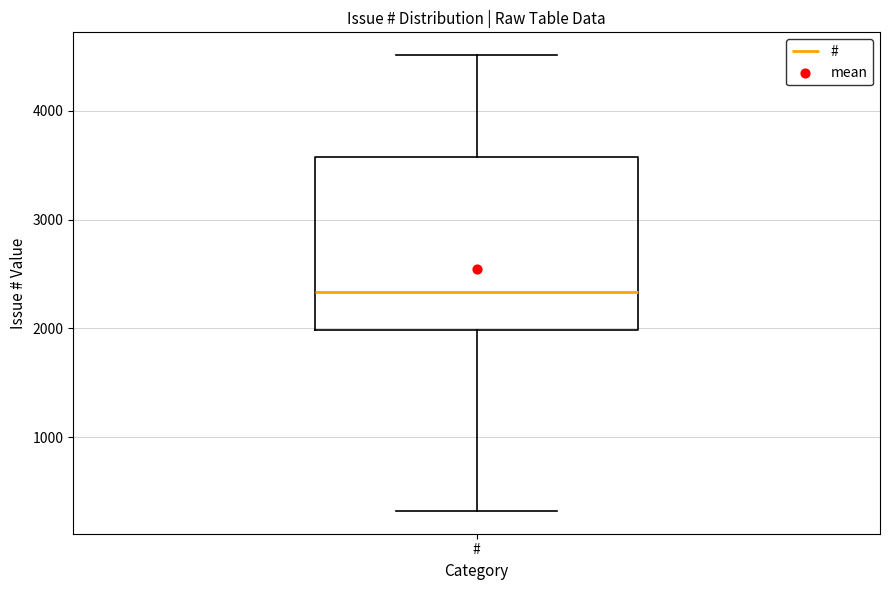

Read this box plot against the y-axis: the position of the median line, the range covered by the box, and the ends of both whiskers. The values are not printed on the chart, so give them approximately, as read against the axis.

median 2300, box 2000 to 3600, whiskers 300 to 4500